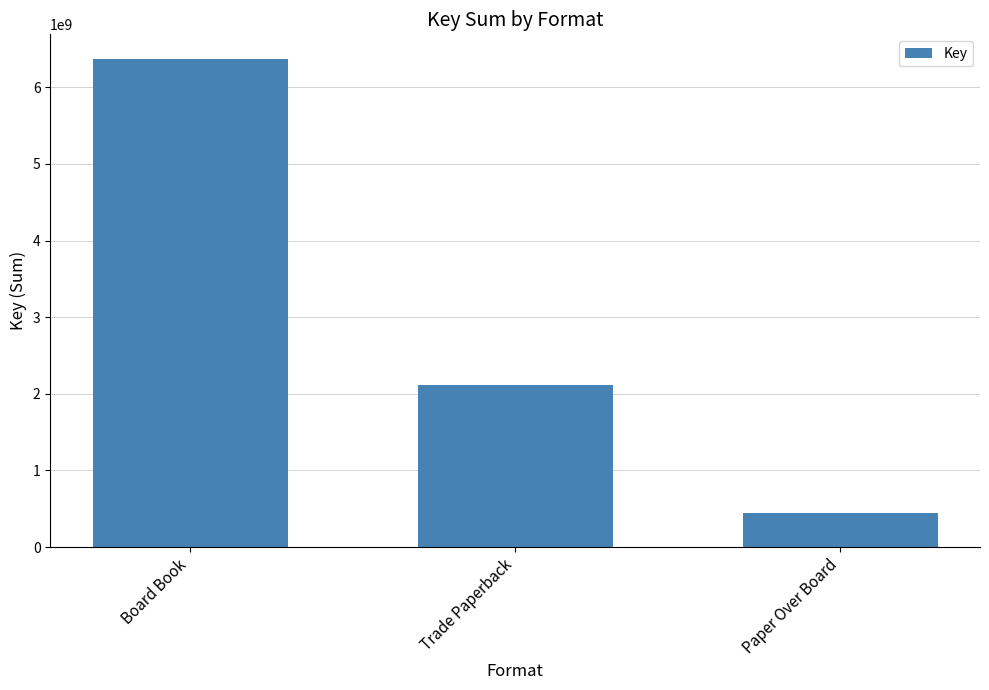

Reading left to right, extract all data points from this chart.

Board Book=6372432642	Trade Paperback=2118155201	Paper Over Board=446131958